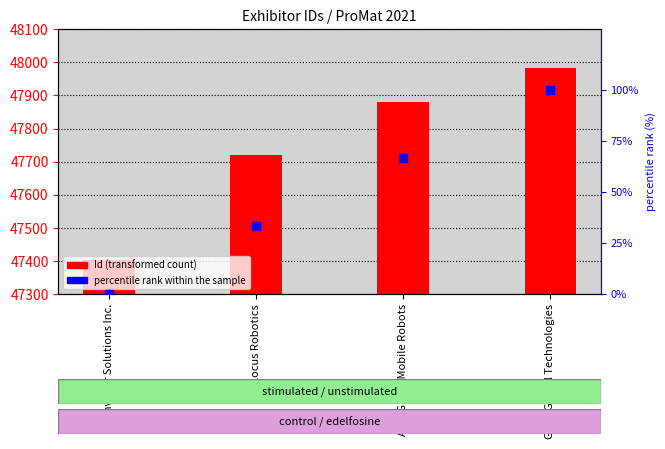

What is the difference between the Id (transformed count) values at AutoGuide Mobile Robots and Conveyor Solutions Inc.?

479.0